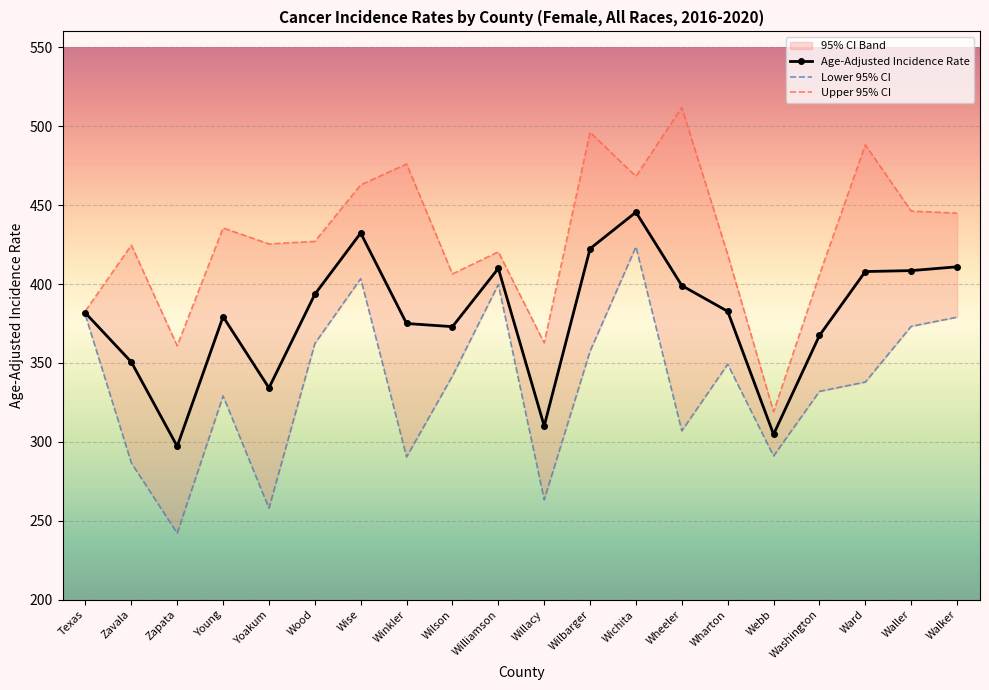

Rank the categories by Age-Adjusted Incidence Rate value from lowest to highest.

Zapata, Webb, Willacy, Yoakum, Zavala, Washington, Wilson, Winkler, Young, Texas, Wharton, Wood, Wheeler, Ward, Waller, Williamson, Walker, Wilbarger, Wise, Wichita